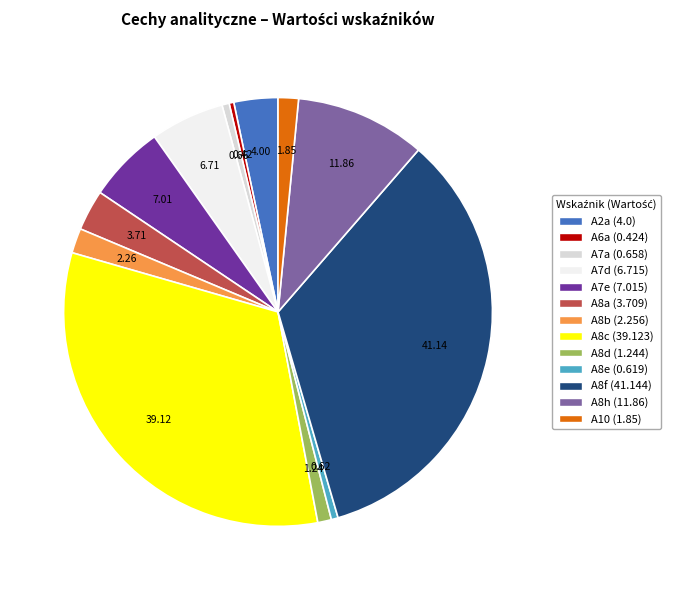

Which has a higher value, A8f or A7a?

A8f